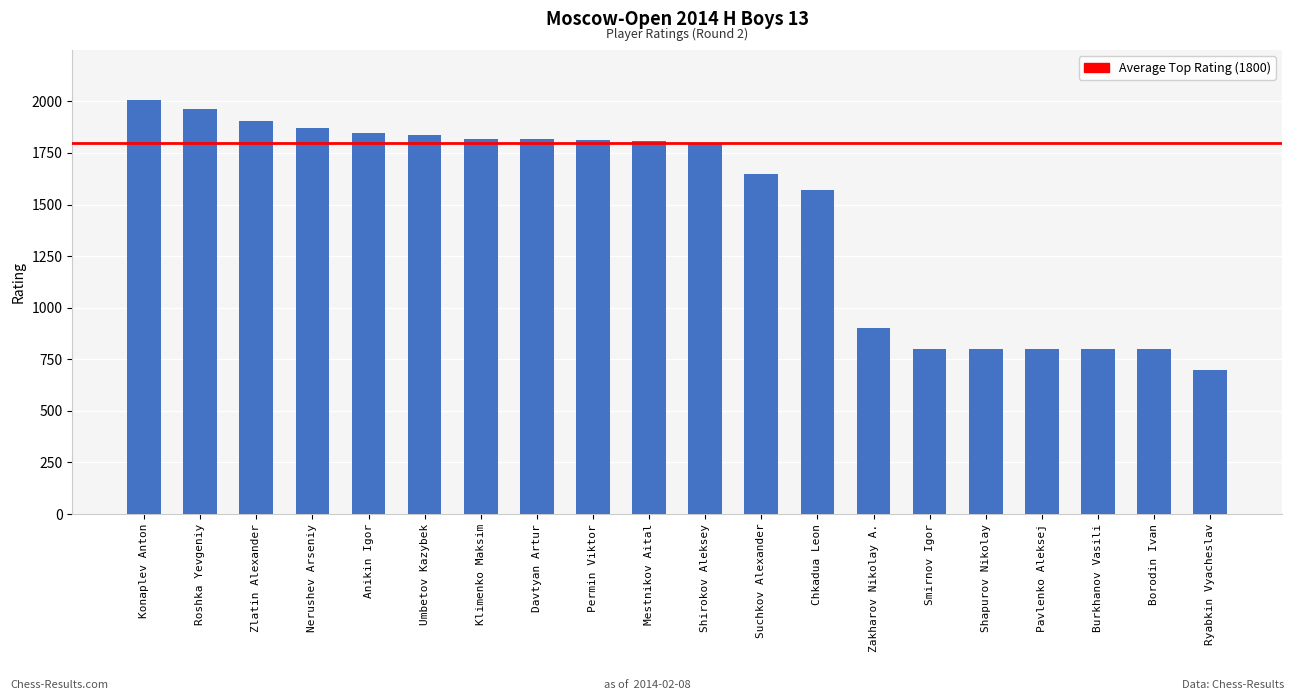

What is the difference between the maximum and minimum values?

1308